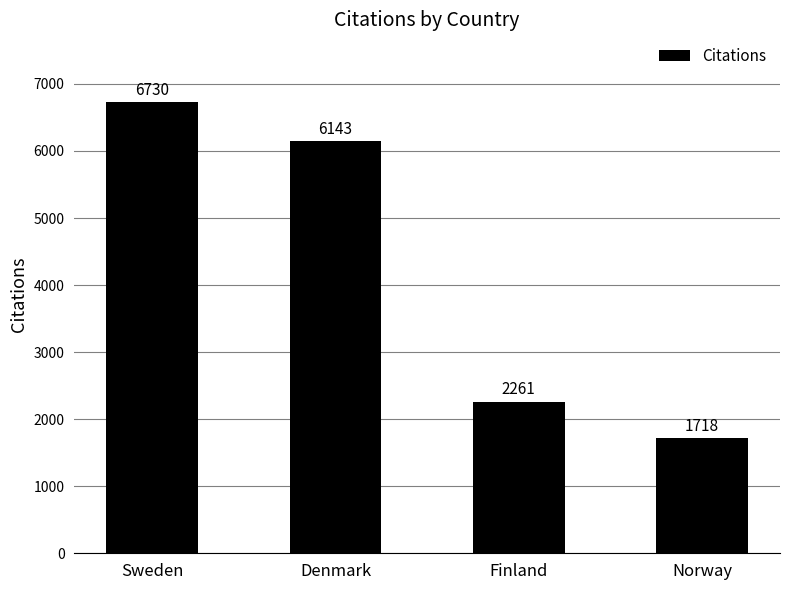

Reading left to right, what are all the values shown in this chart?

Sweden=6730	Denmark=6143	Finland=2261	Norway=1718